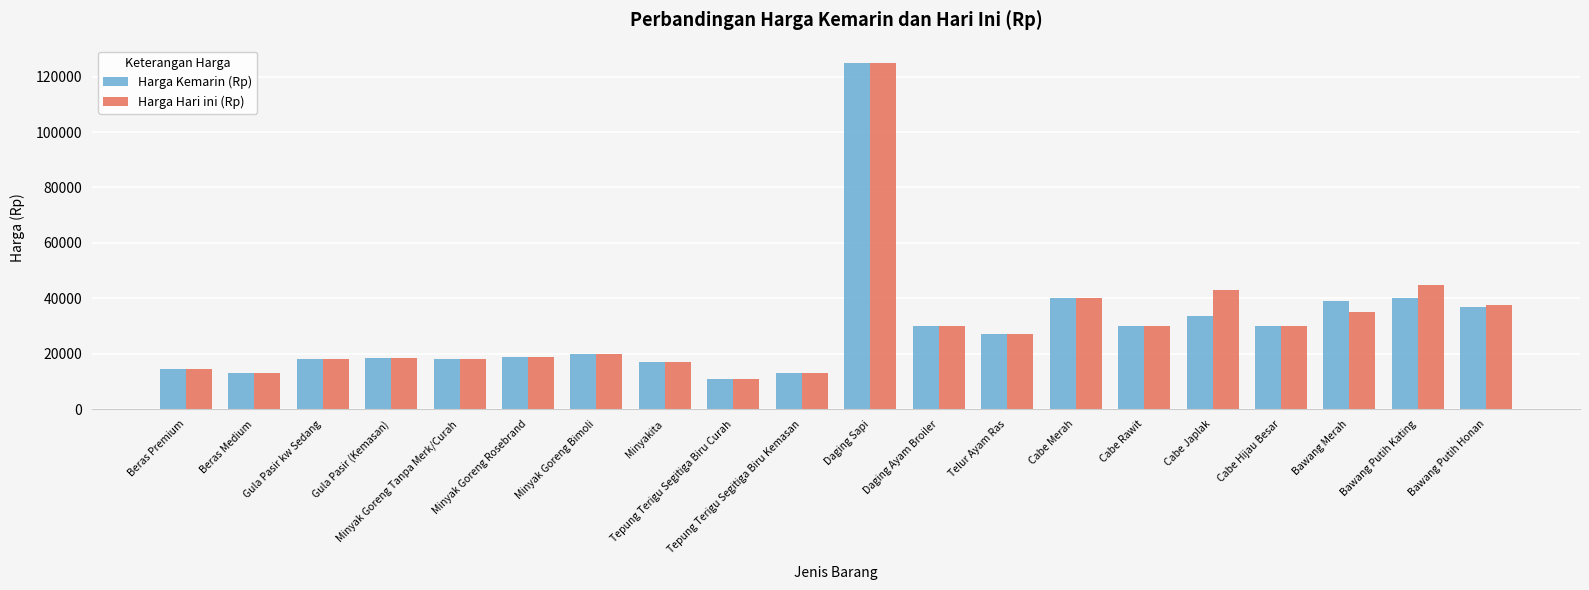

The value of Harga Hari ini (Rp) at Gula Pasir (Kemasan) is 8271. True or false?

False